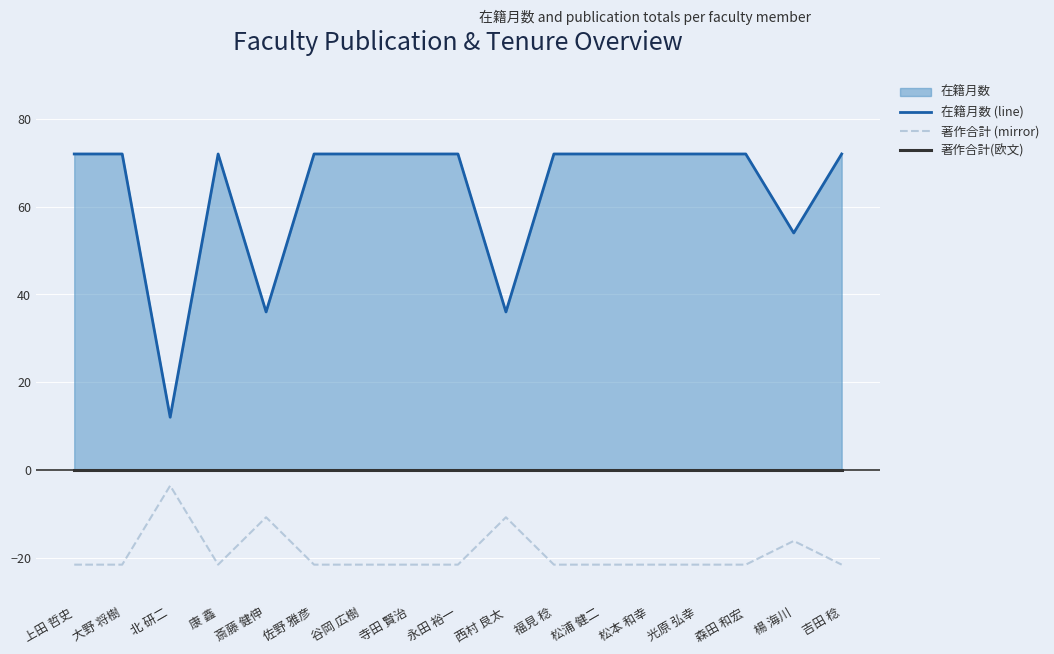

List the labels in order of 在籍月数 (line) value, largest first.

上田 哲史, 大野 将樹, 康 鑫, 佐野 雅彦, 谷岡 広樹, 寺田 賢治, 永田 裕一, 福見 稔, 松浦 健二, 松本 和幸, 光原 弘幸, 森田 和宏, 吉田 稔, 楊 海川, 斎藤 健伸, 西村 良太, 北 研二